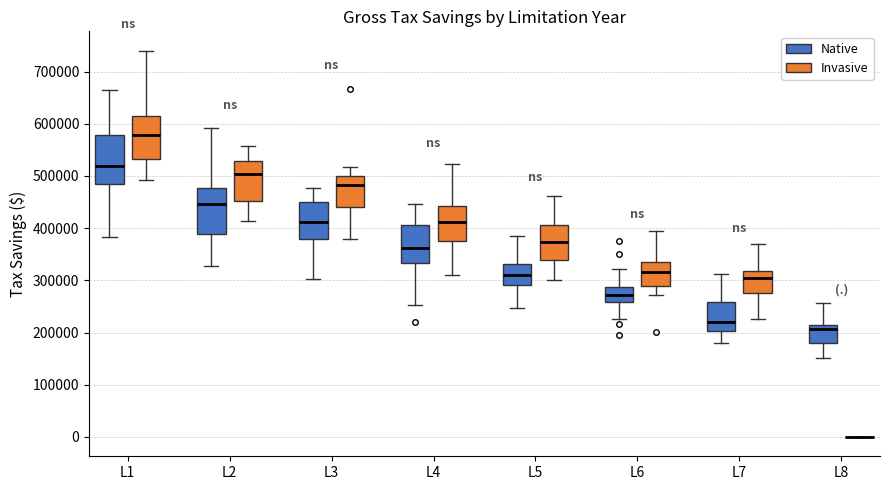

Reading left to right, transcribe this box plot: for each box, give where its median line is, the range the box spans, and where its two whiskers end, as read against the y-axis. The values are not printed on the chart, so give them approximately, as read against the axis.

L1 (Native): median 520000, box 490000 to 580000, whiskers 380000 to 670000
L1 (Invasive): median 580000, box 530000 to 620000, whiskers 490000 to 740000
L2 (Native): median 450000, box 390000 to 480000, whiskers 330000 to 590000
L2 (Invasive): median 500000, box 450000 to 530000, whiskers 410000 to 560000
L3 (Native): median 410000, box 380000 to 450000, whiskers 300000 to 480000
L3 (Invasive): median 480000, box 440000 to 500000, whiskers 380000 to 520000
L4 (Native): median 360000, box 330000 to 410000, whiskers 250000 to 450000
L4 (Invasive): median 410000, box 370000 to 440000, whiskers 310000 to 520000
L5 (Native): median 310000, box 290000 to 330000, whiskers 250000 to 390000
L5 (Invasive): median 370000, box 340000 to 410000, whiskers 300000 to 460000
L6 (Native): median 270000, box 260000 to 290000, whiskers 230000 to 320000
L6 (Invasive): median 320000, box 290000 to 340000, whiskers 270000 to 390000
L7 (Native): median 220000, box 200000 to 260000, whiskers 180000 to 310000
L7 (Invasive): median 300000, box 280000 to 320000, whiskers 230000 to 370000
L8 (Native): median 210000 (just below the box's upper edge), box 180000 to 210000, whiskers 150000 to 260000
L8 (Invasive): box collapsed to a line at 0, whiskers 0 to 0